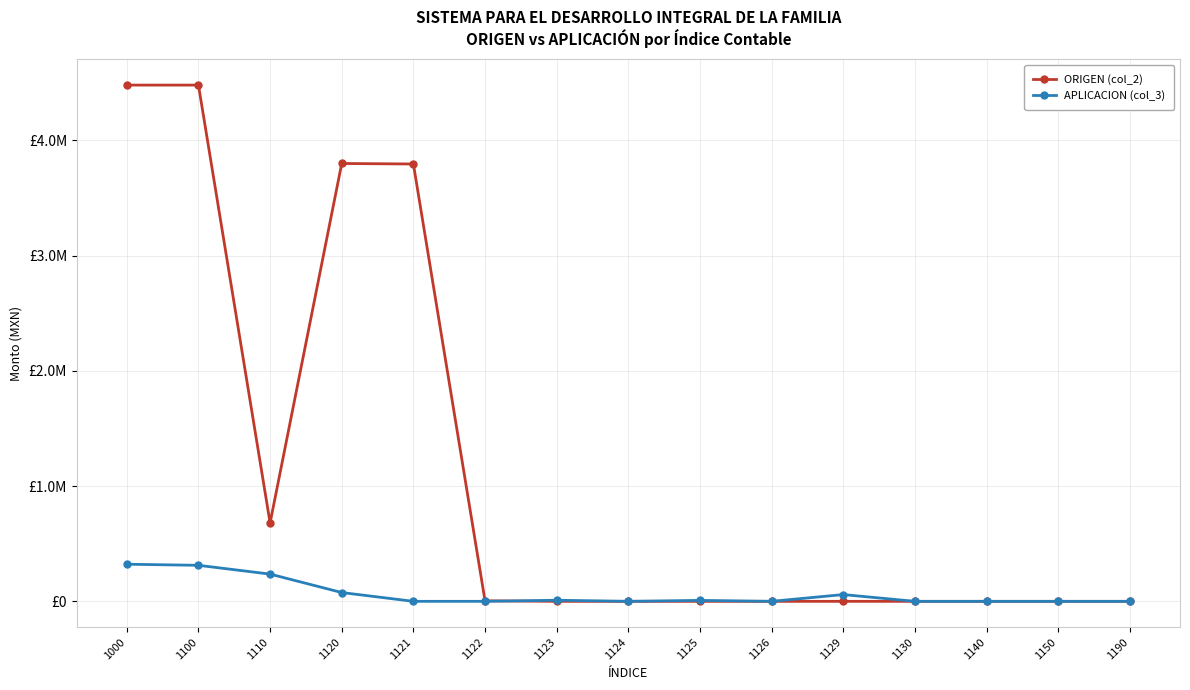

Rank the series by their average value, from lowest to highest.

APLICACION (col_3), ORIGEN (col_2)